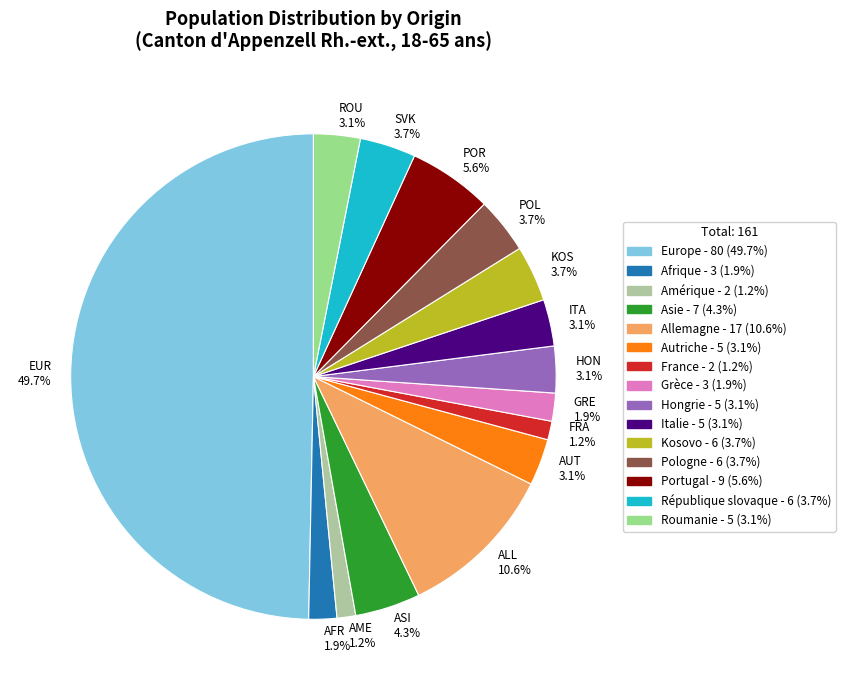

How many slices are in this pie chart?

15